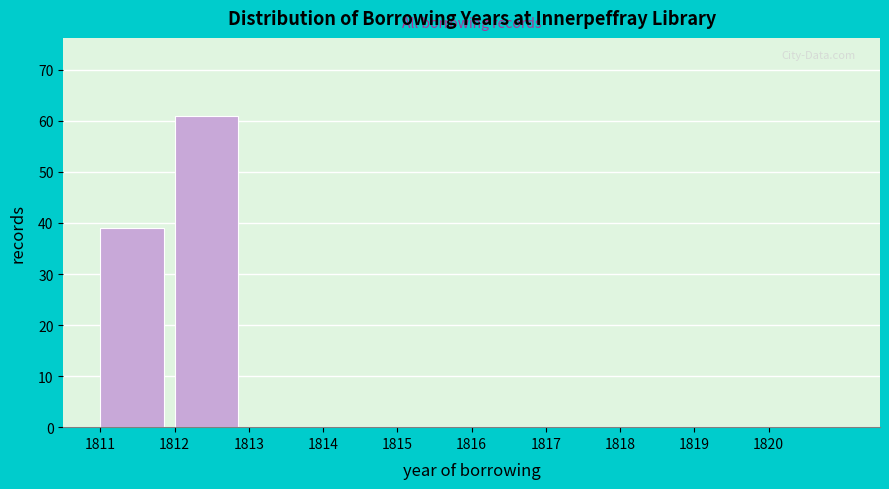

Reading left to right, transcribe this chart: for each bar, give the range it covers on the x-axis and its height. The values are not printed on the chart, so give them approximately, as read against the axis.

1811 to 1812: 39
1812 to 1813: 61
1813 to 1814: 0
1814 to 1815: 0
1815 to 1816: 0
1816 to 1817: 0
1817 to 1818: 0
1818 to 1819: 0
1819 to 1820: 0
1820 to 1821: 0